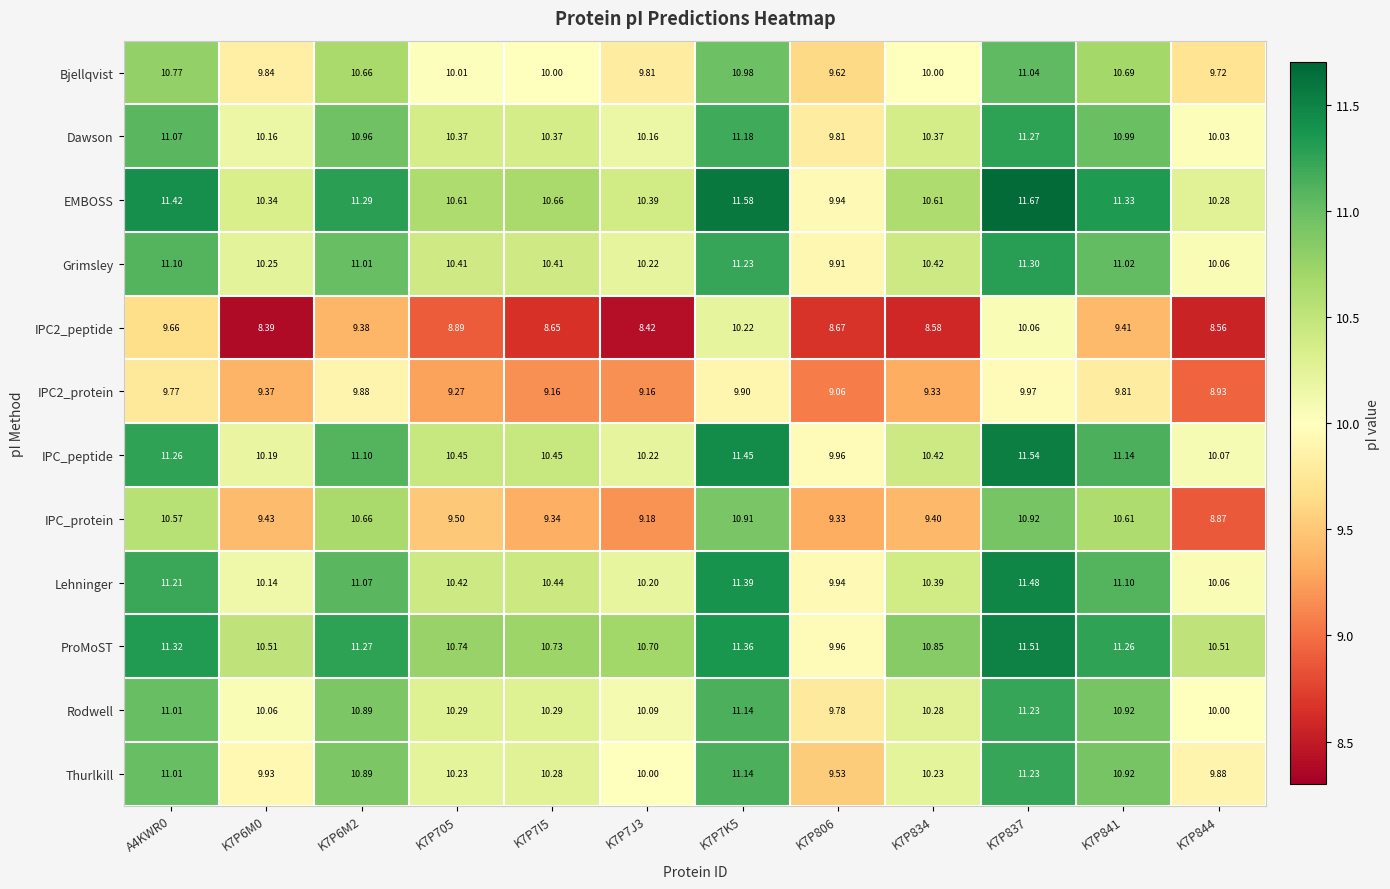

Which series changed the most between K7P6M0 and K7P7J3?

IPC_protein